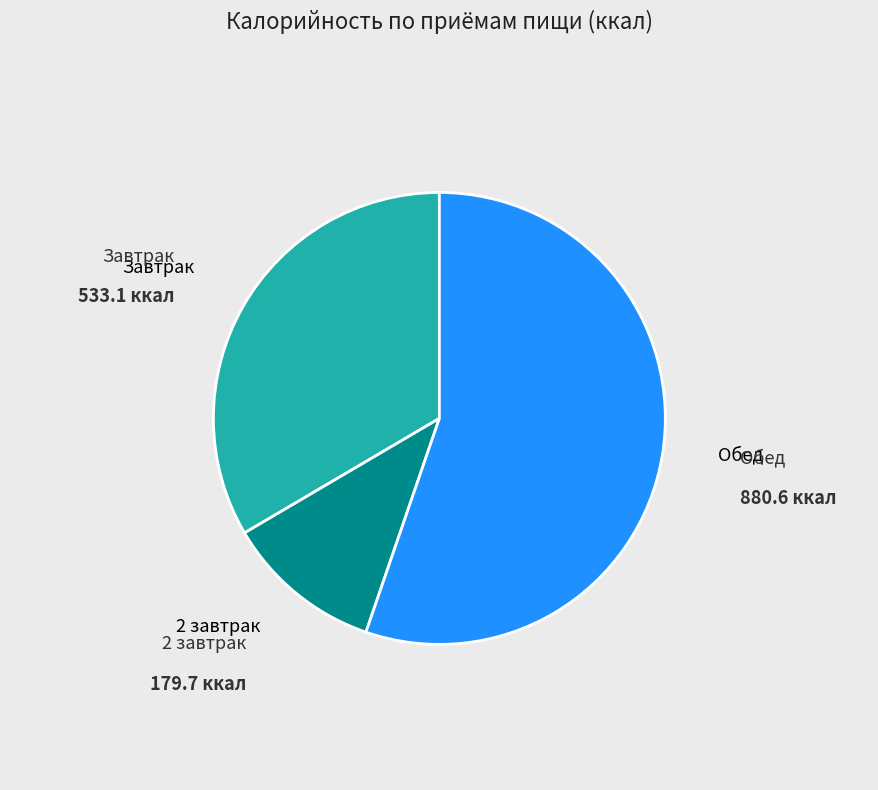

Do Обед and 2 завтрак together represent more than half of the pie?

Yes